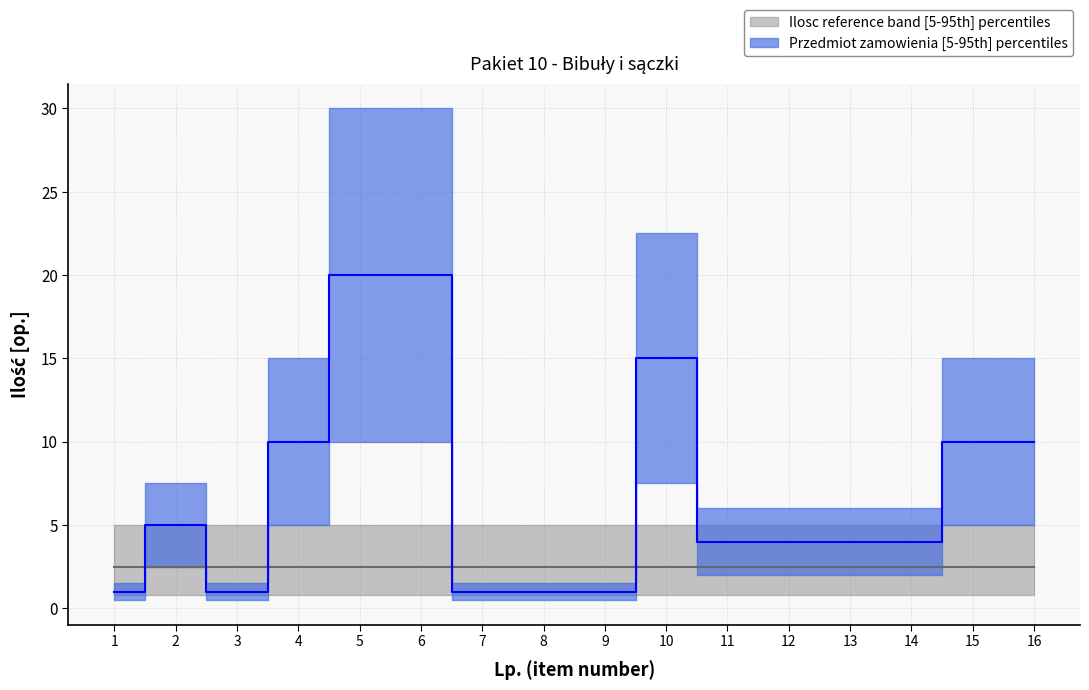

True or false: Przedmiot zamowienia upper and Ilosc cross at least once.

False